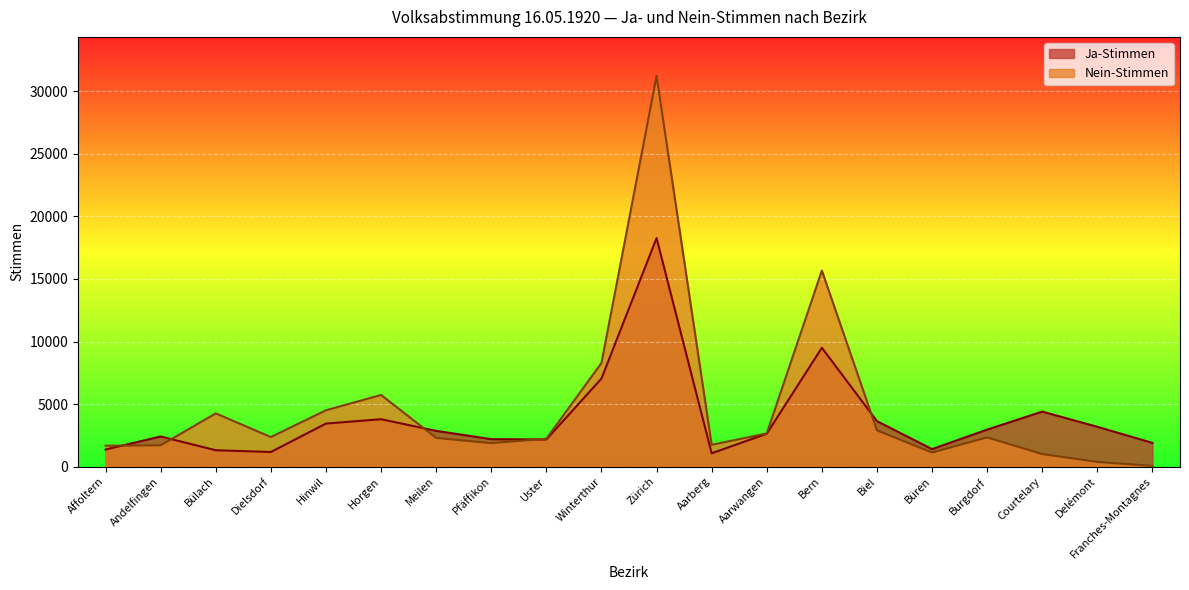

Rank the series by their maximum value, from lowest to highest.

Ja-Stimmen, Nein-Stimmen